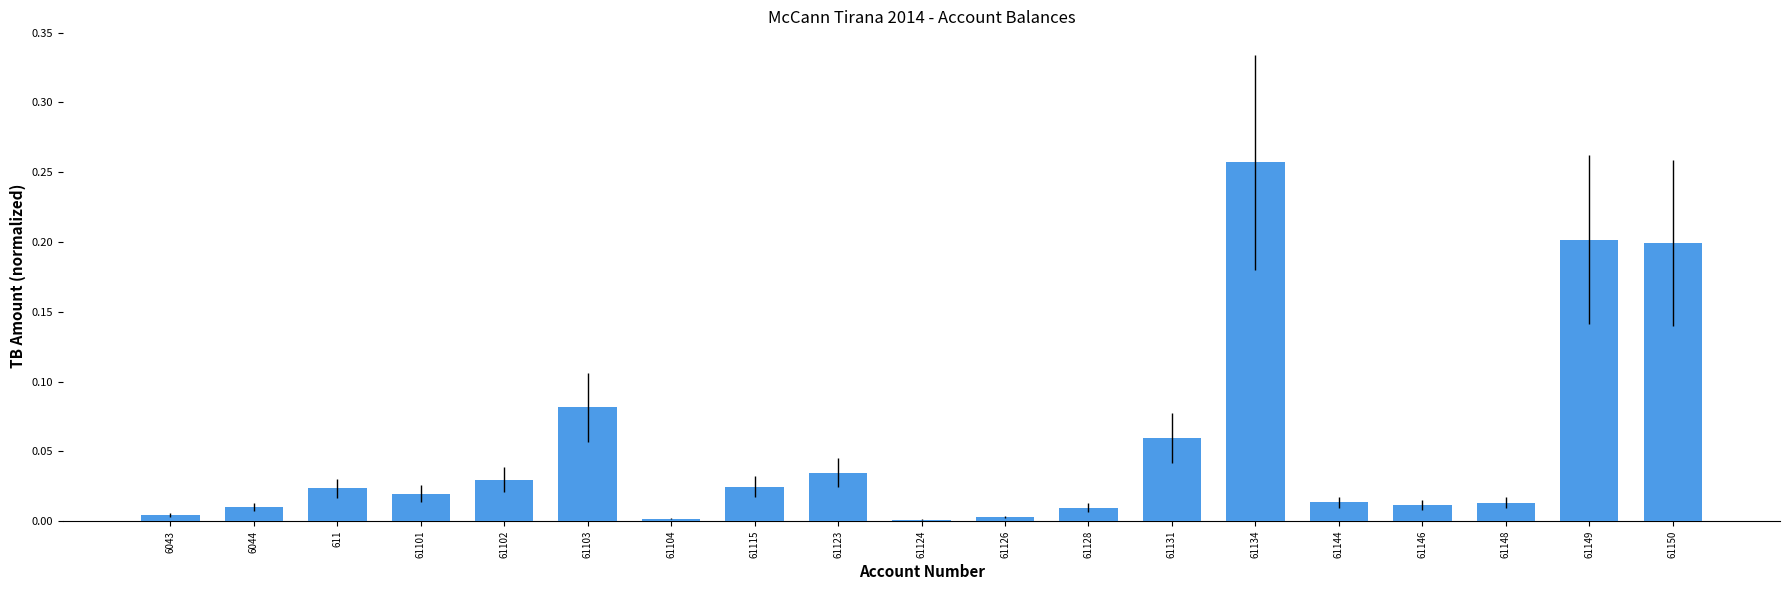

Is it true that the value at 611 is 0.0?

True